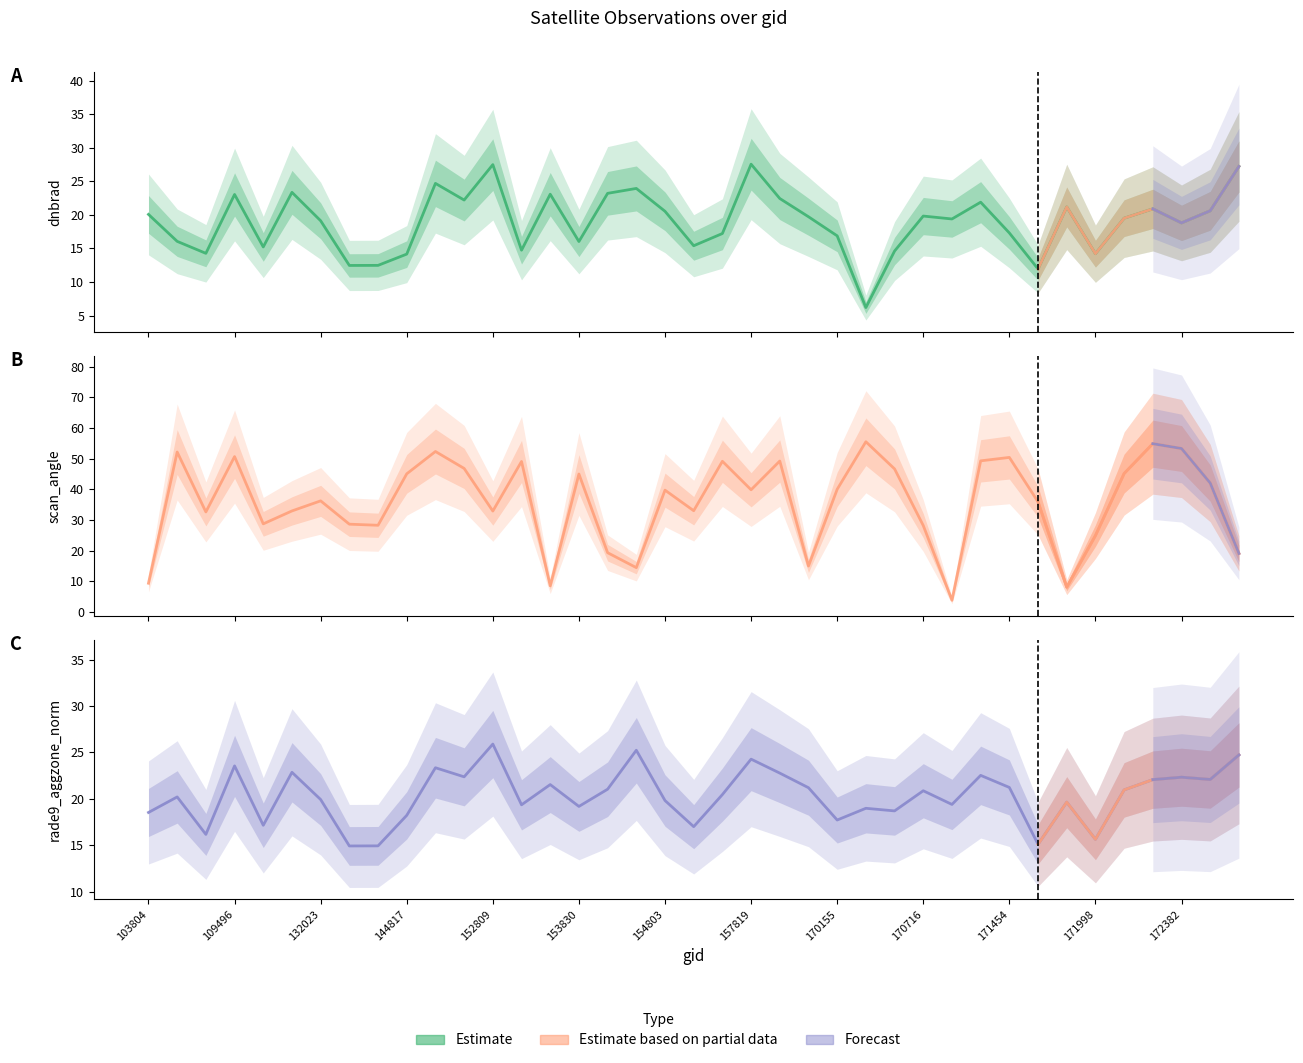

At which category does scan_angle reach its first local valley?

109136